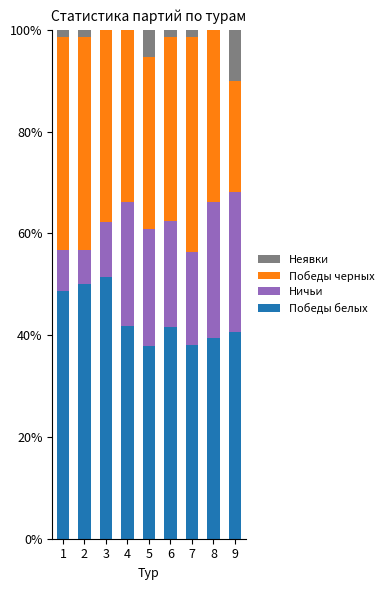

What is the total value across all series at 8?

100.0